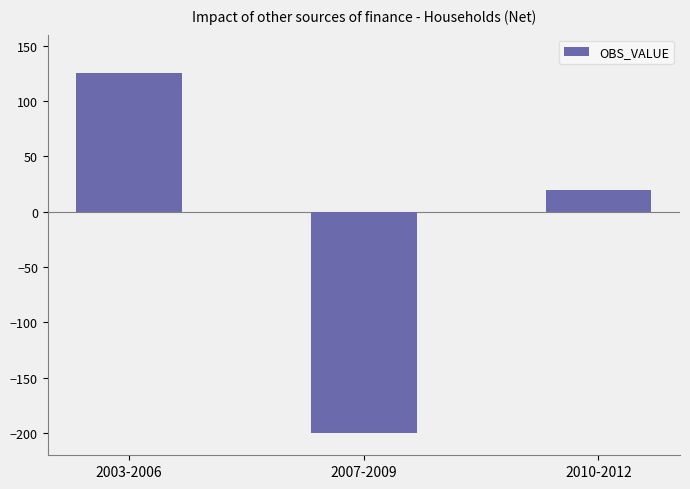

What is the change in value from 2003-2006 to 2007-2009?

-325